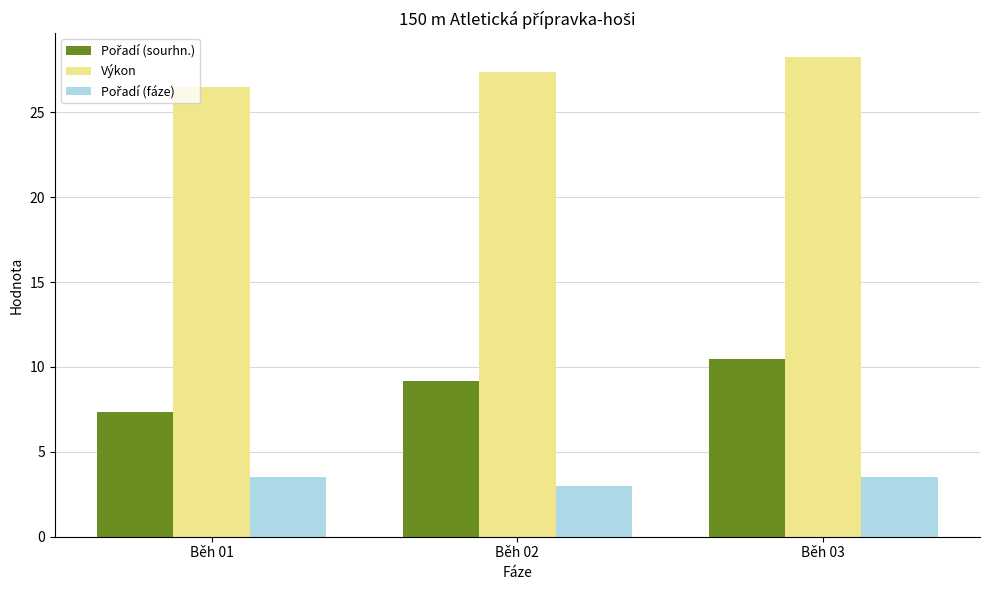

True or false: Výkon has a value of 41.2 at Běh 02.

False